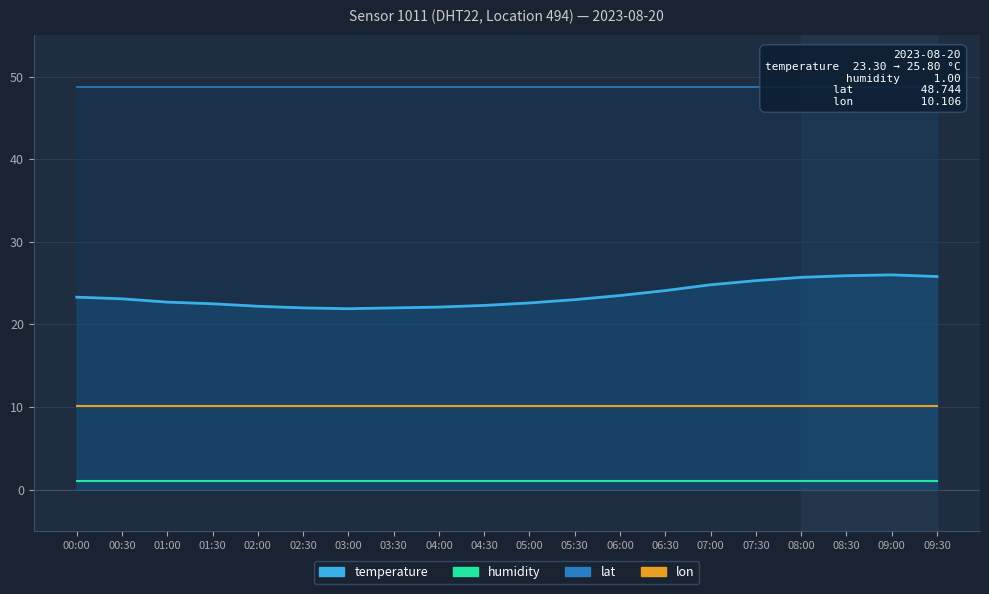

Does the chart display data point markers on the line(s)?

No